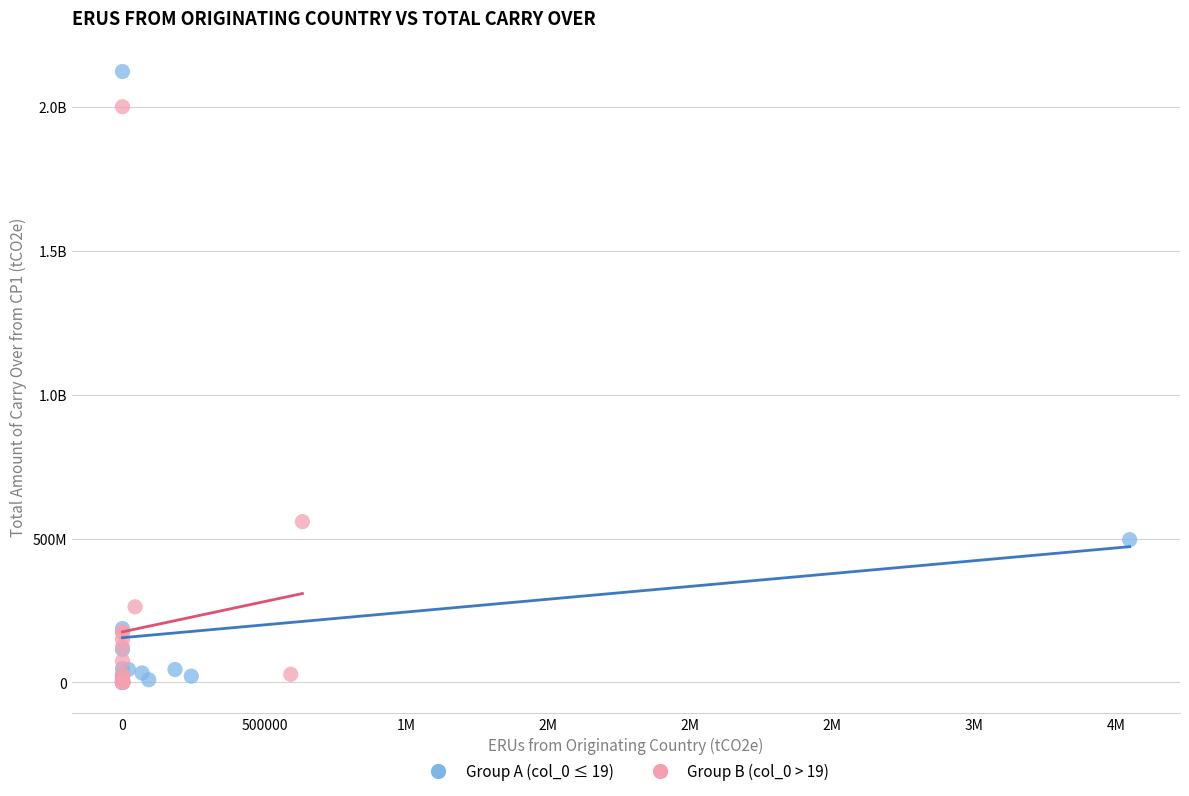

What are all the series names shown in the legend?

Group A (col_0 ≤ 19), Group B (col_0 > 19)